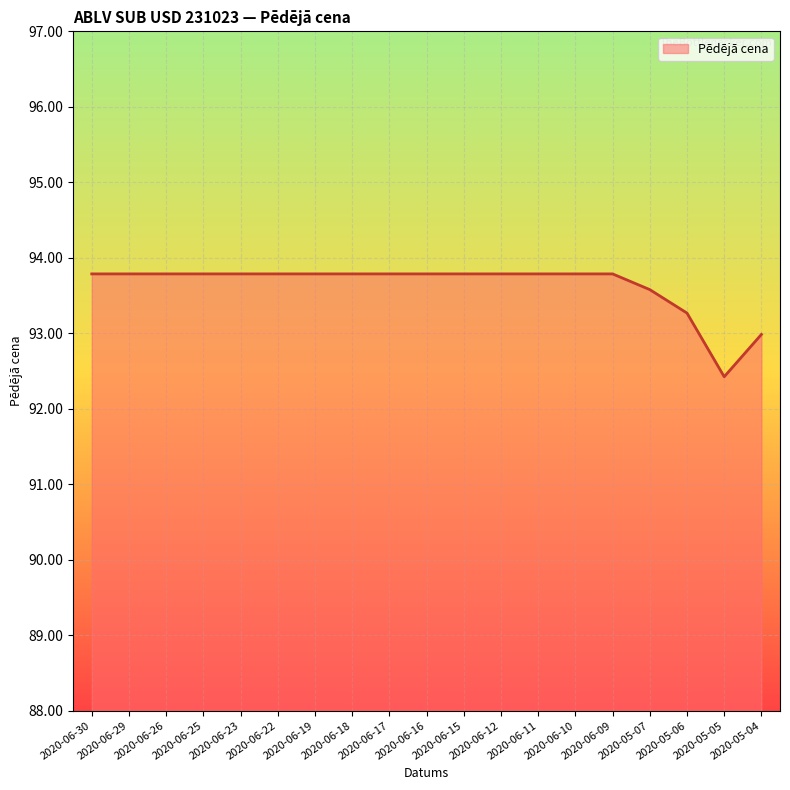

True or false: the data shows 132.7 at 2020-06-23.

False